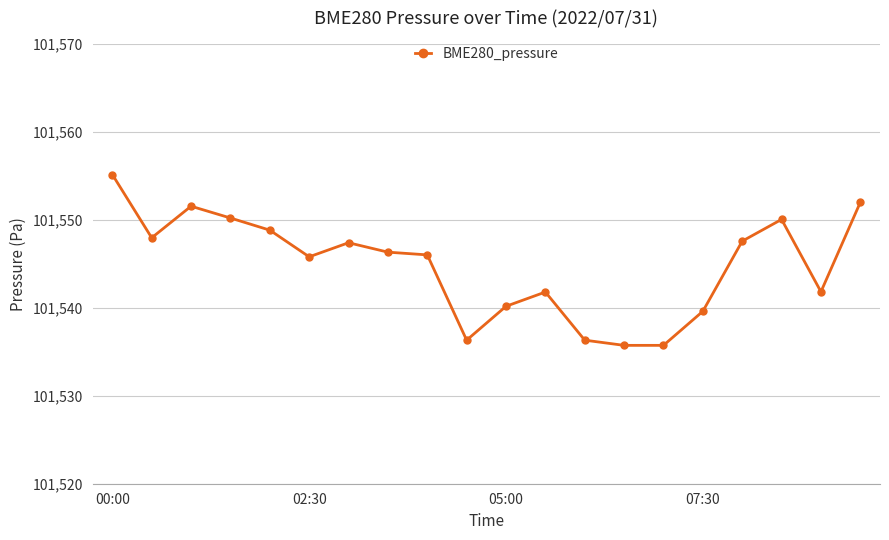

How many data points does each series have?

20